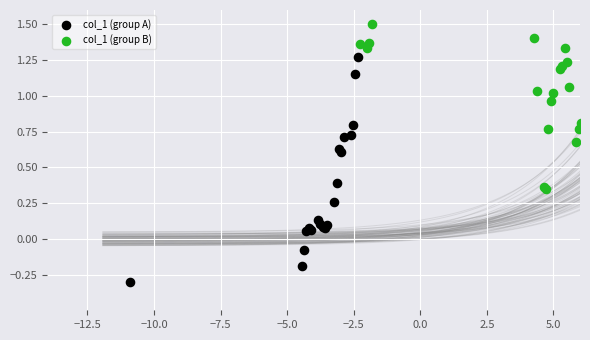

Which series has the widest spread of Y values?

col_1 (group A)